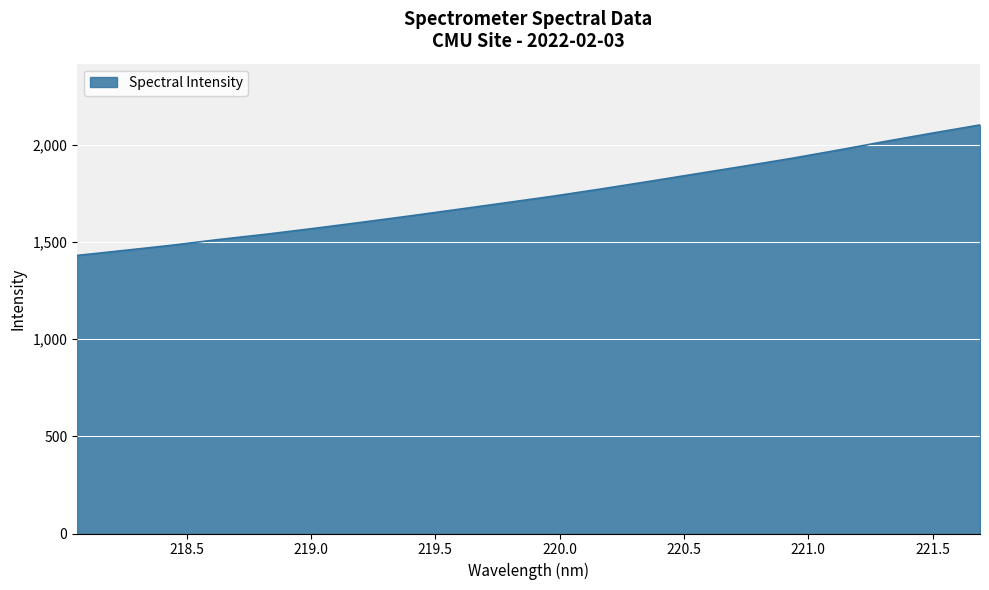

What is the difference between the maximum and minimum values?

671.9